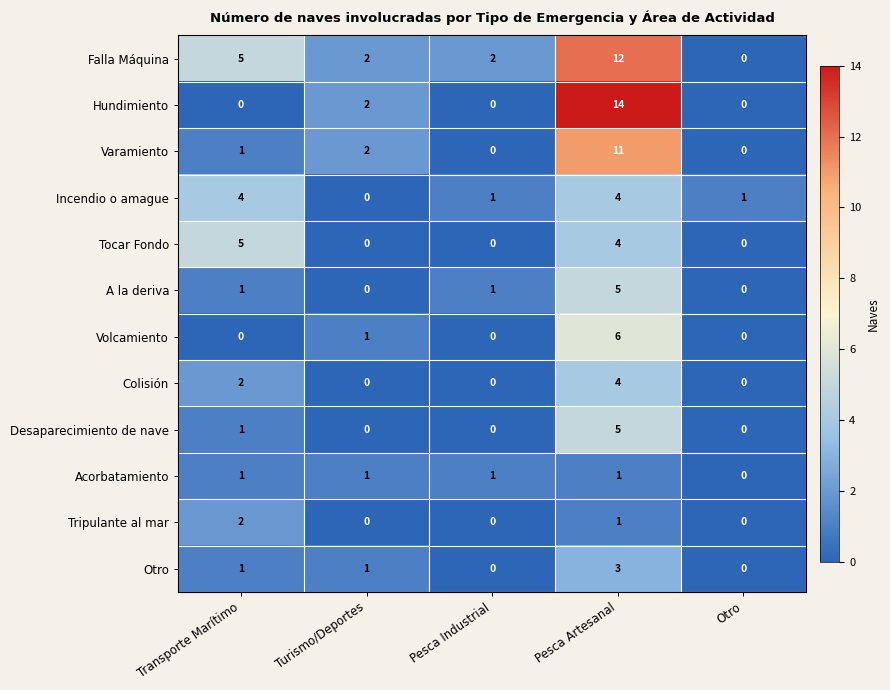

At which category is the sum across all series the highest?

Pesca Artesanal